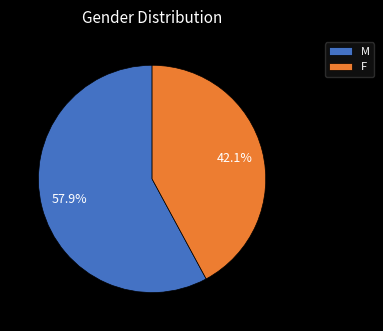

Which slice is the smallest?

F